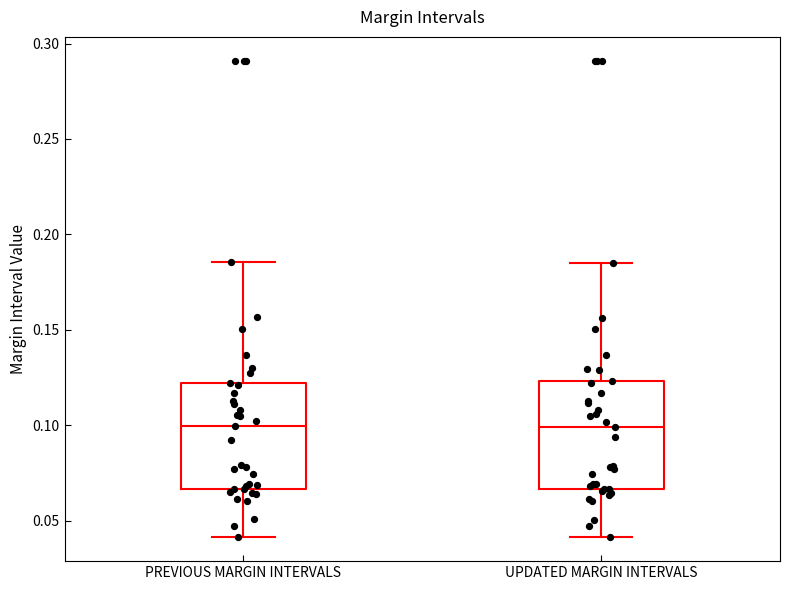

Where does the upper whisker of the box for PREVIOUS MARGIN INTERVALS end on the y-axis? The values are not printed on the chart, so give them approximately, as read against the axis.

0.185